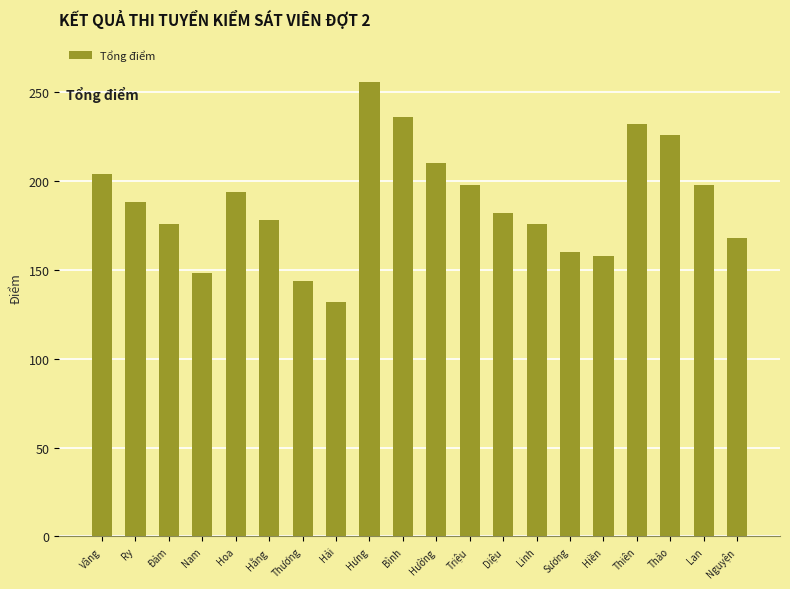

Read the value at Triệu, to the nearest 5.

200